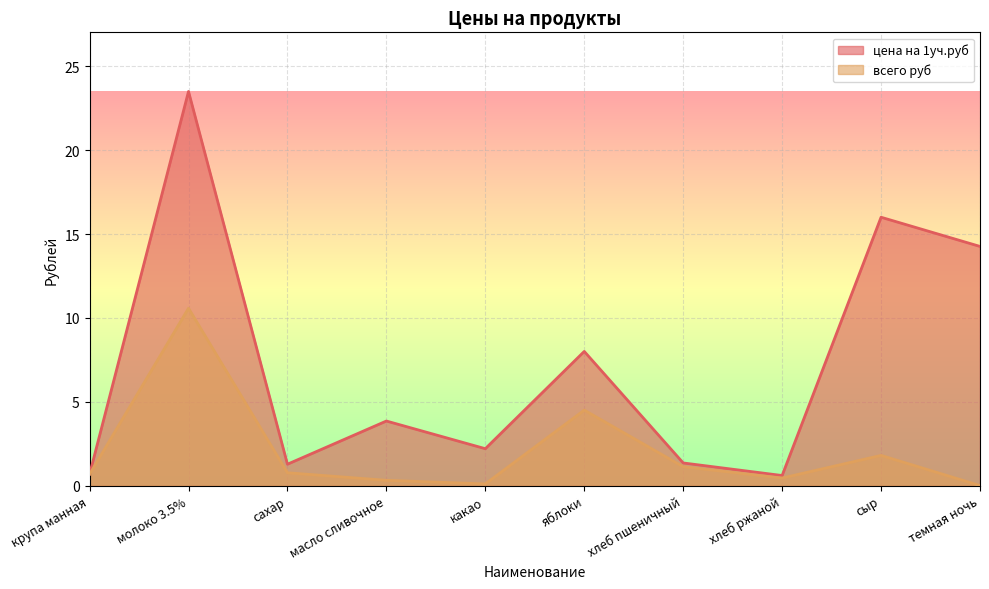

What is the difference between the maximum and second lowest values in the цена на 1уч.руб series?

22.8